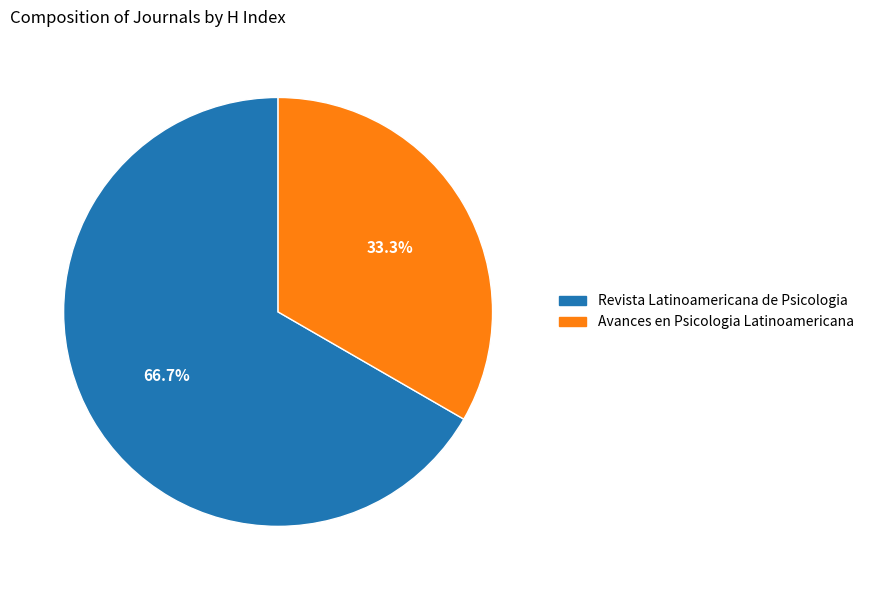

Rank the categories by value from lowest to highest.

Avances en Psicologia Latinoamericana, Revista Latinoamericana de Psicologia